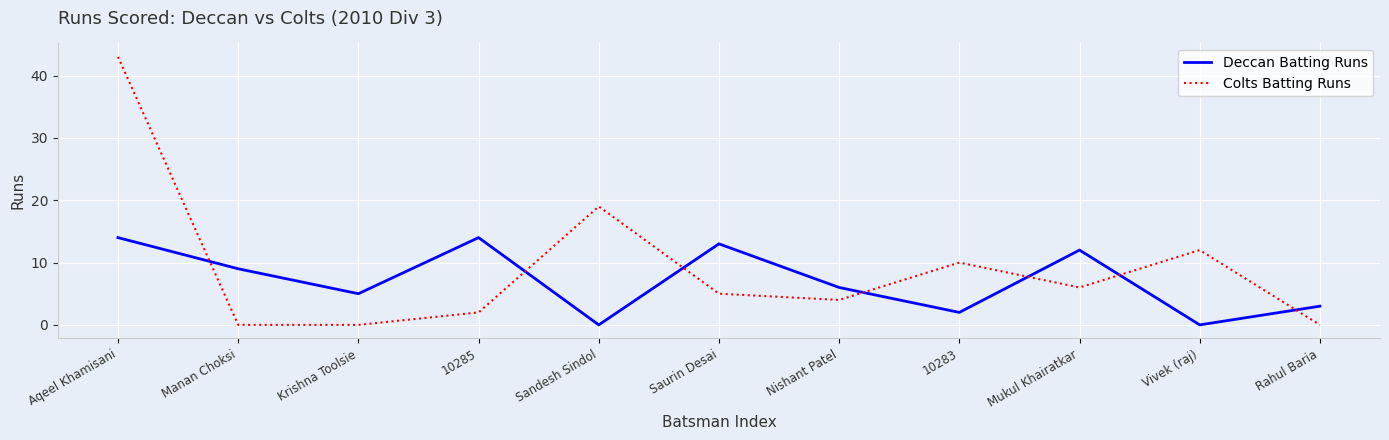

True or false: Colts Batting Runs has more than 0 interior local peaks.

True